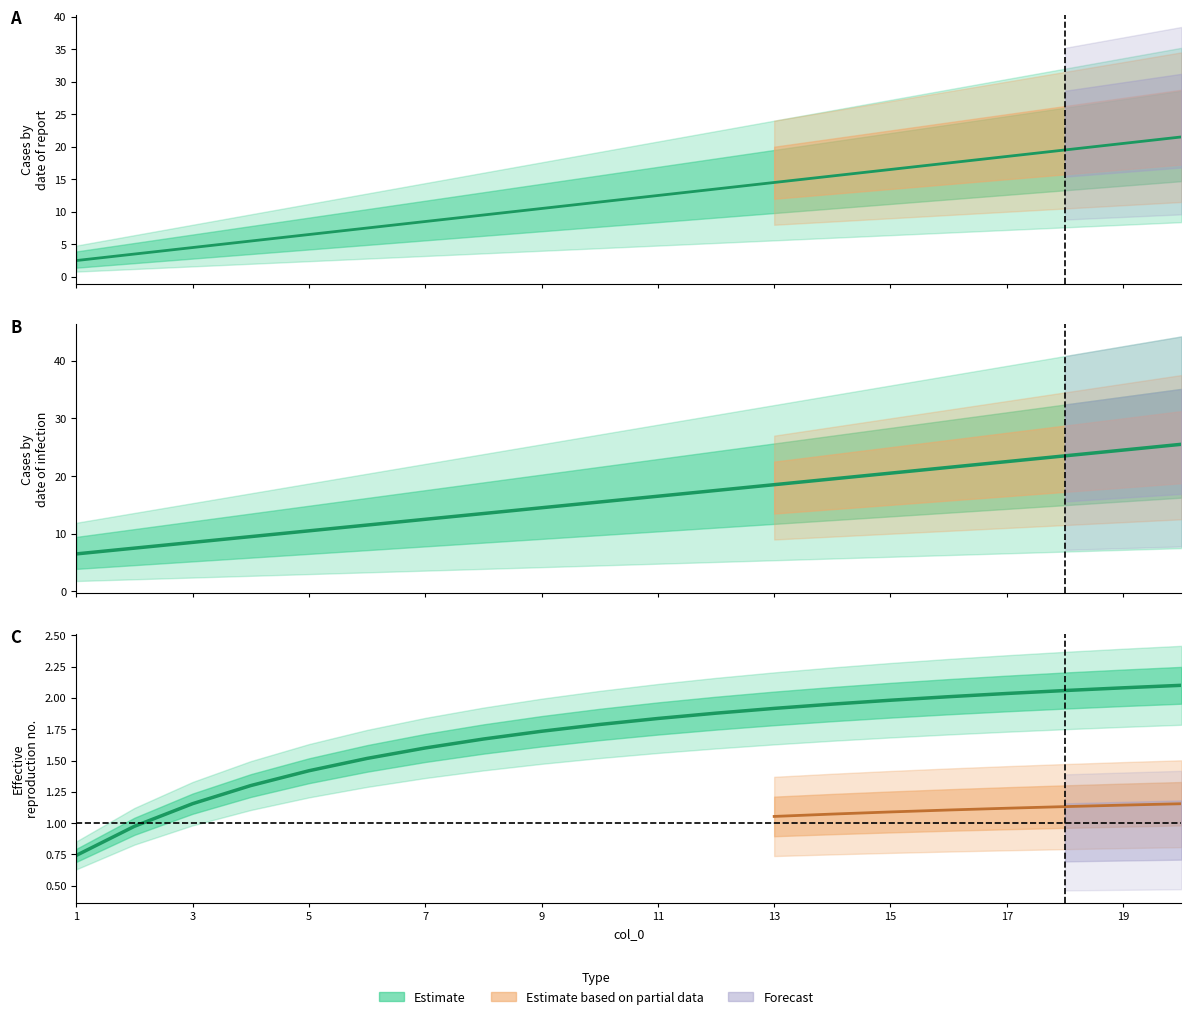

What is the approximate value of col_1 at 8, to the nearest 10?

10